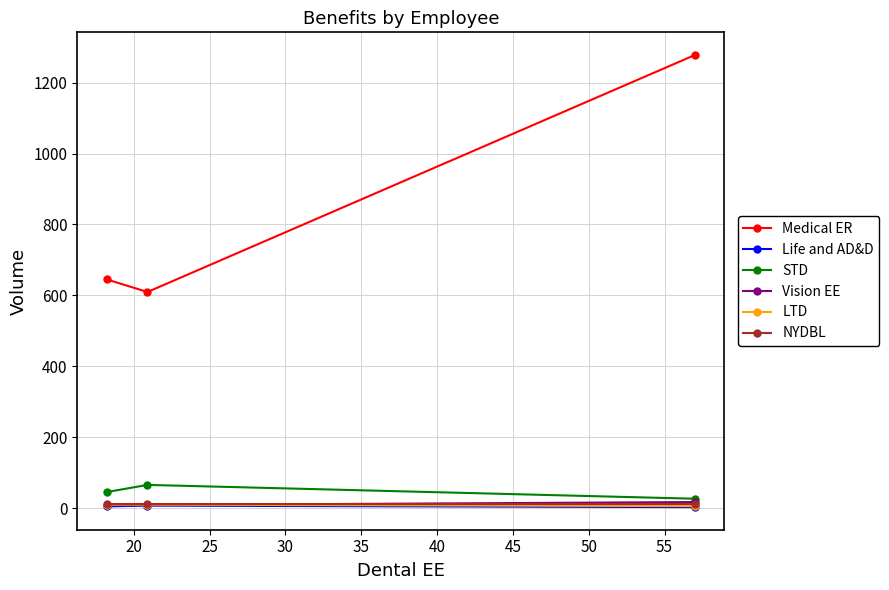

Which series has the largest range (max minus min)?

Medical ER